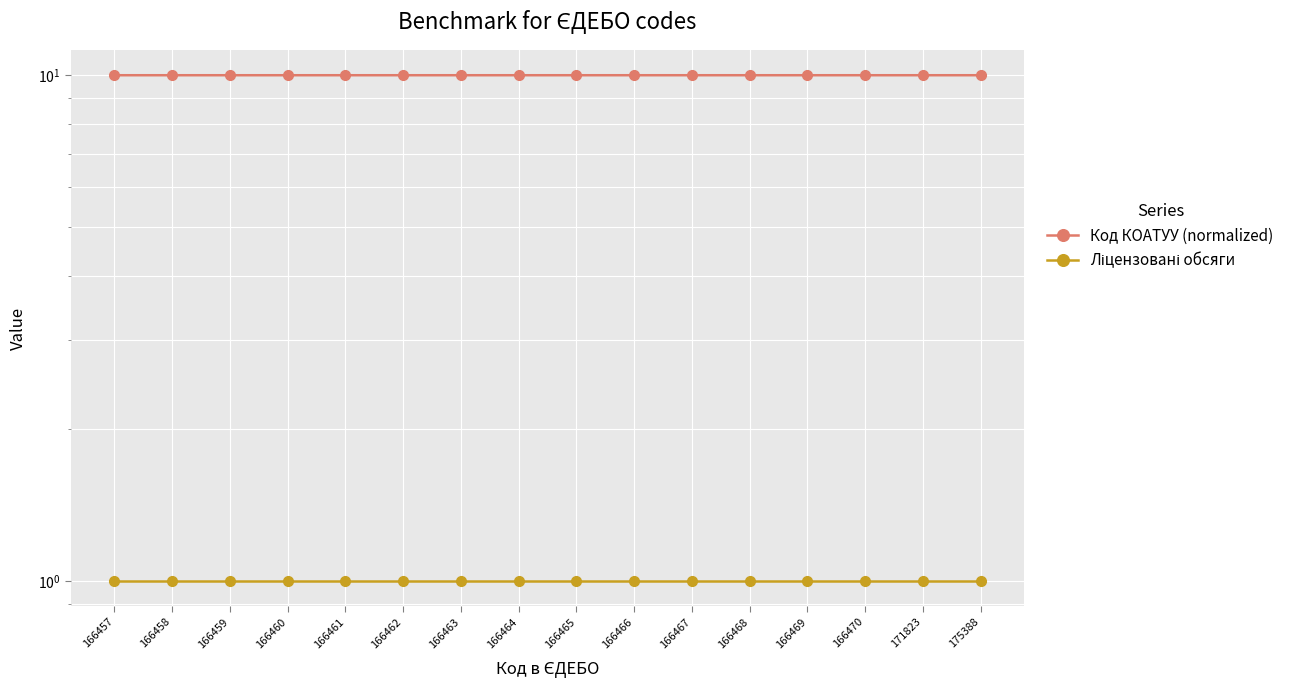

How many lines are shown in the chart?

2